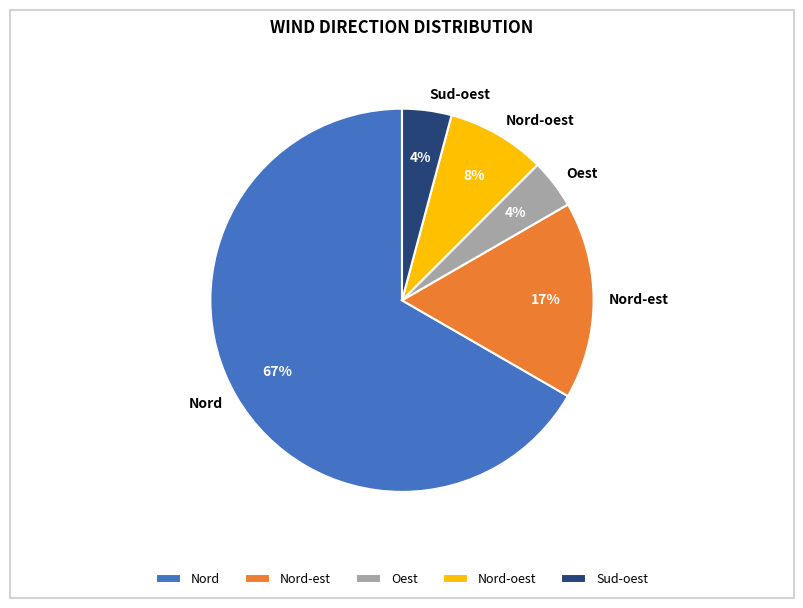

True or false: Oest accounts for 4% of the total.

True